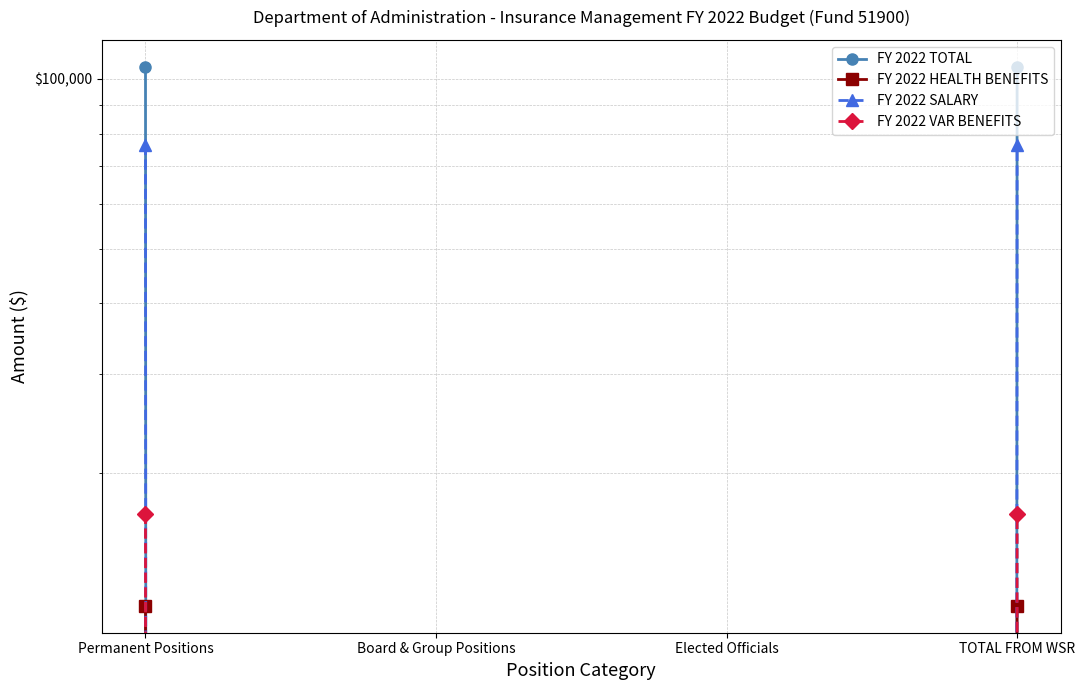

Which category has the highest value across all series?

Permanent Positions